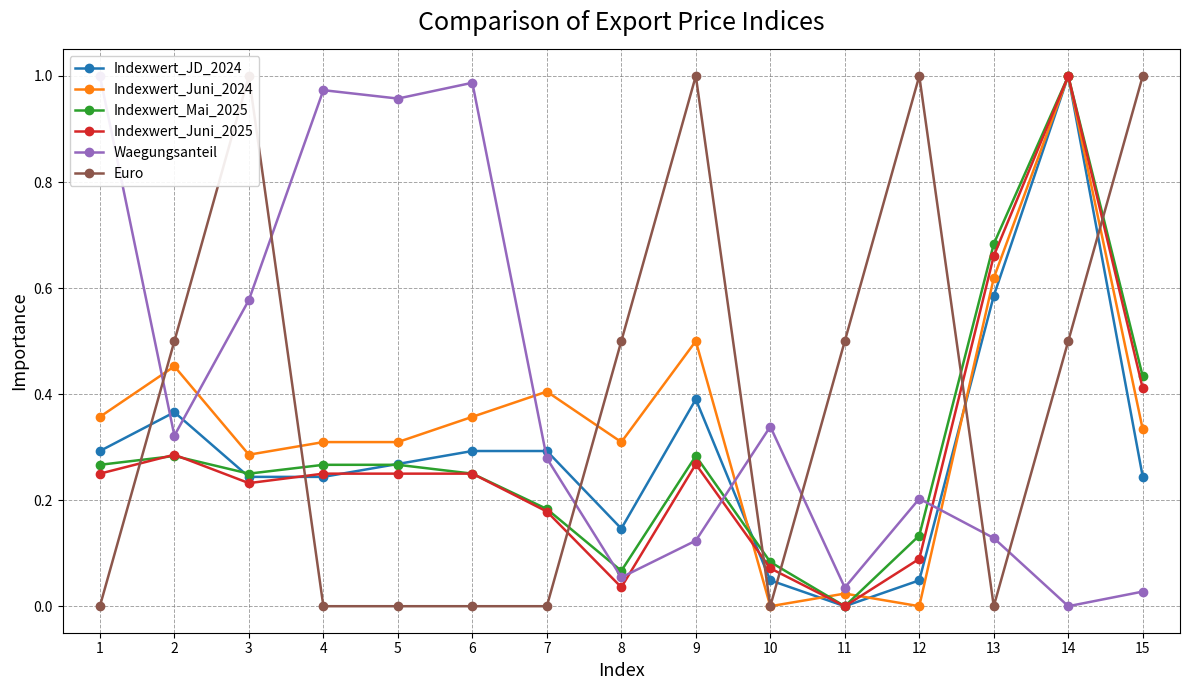

How many lines are shown in the chart?

6